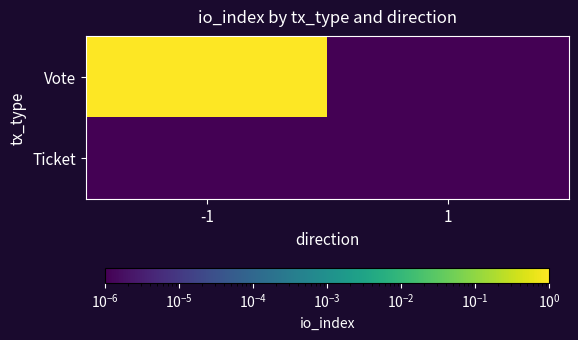

Reading right to left, transcribe all the data shown in this chart.

Vote: 1=0.0	-1=1.0
Ticket: 1=0.0	-1=0.0